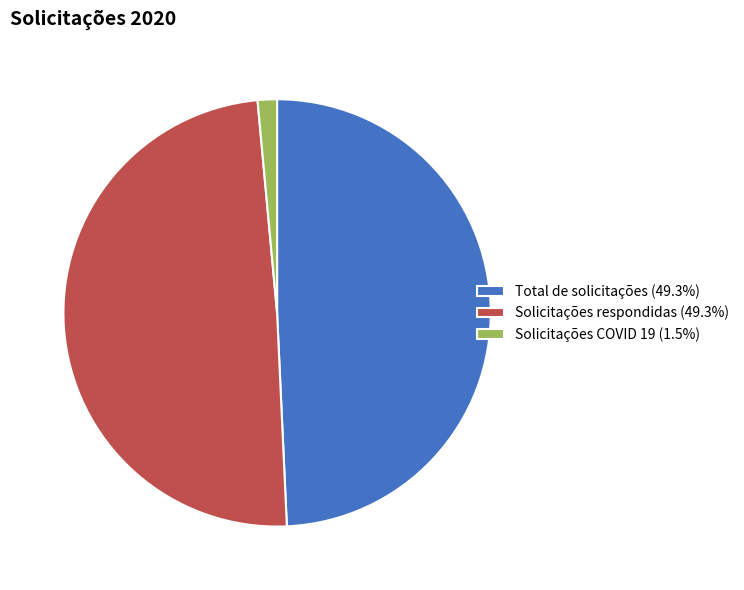

Is the sum of Solicitações COVID 19 (1.5%) and Solicitações respondidas (49.3%) greater than half?

Yes